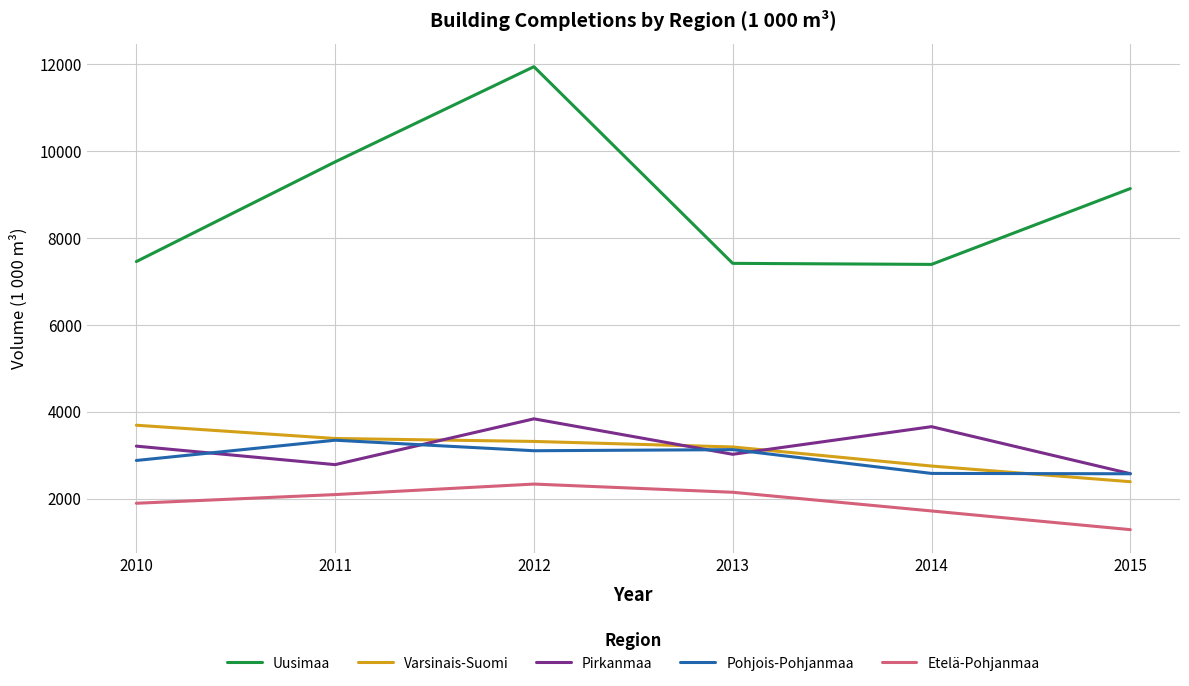

List the labels in order of Pirkanmaa value, largest first.

2012, 2014, 2010, 2013, 2011, 2015